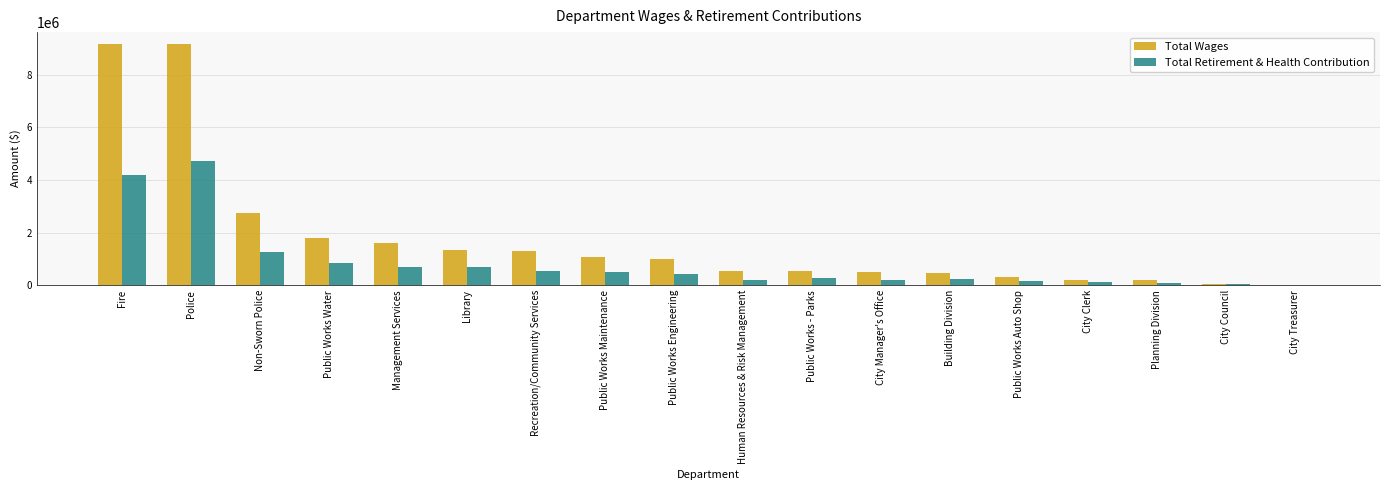

Are the bars grouped side by side (vs. stacked)?

Yes